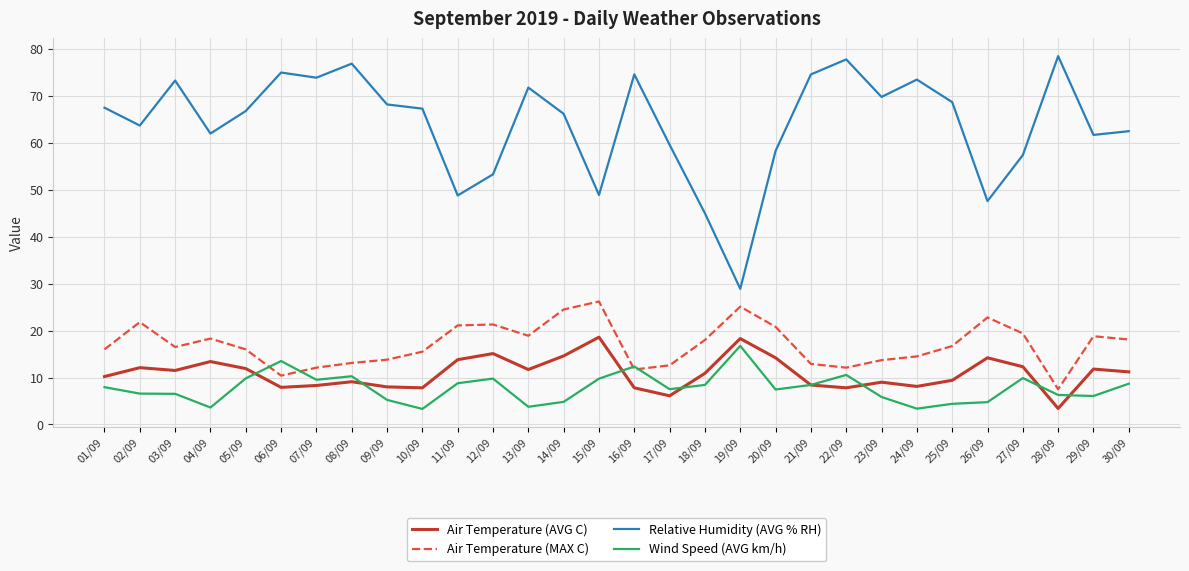

What is the difference between the Relative Humidity (AVG % RH) values at 29/09 and 23/09?

8.1